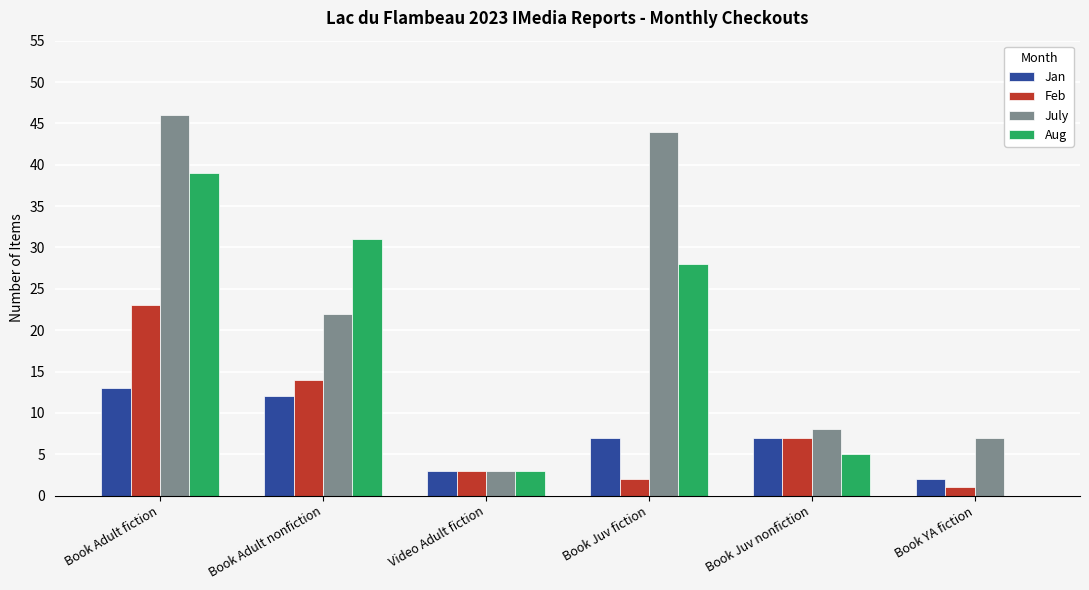

At which label is Aug closest to 19?

Book Juv fiction